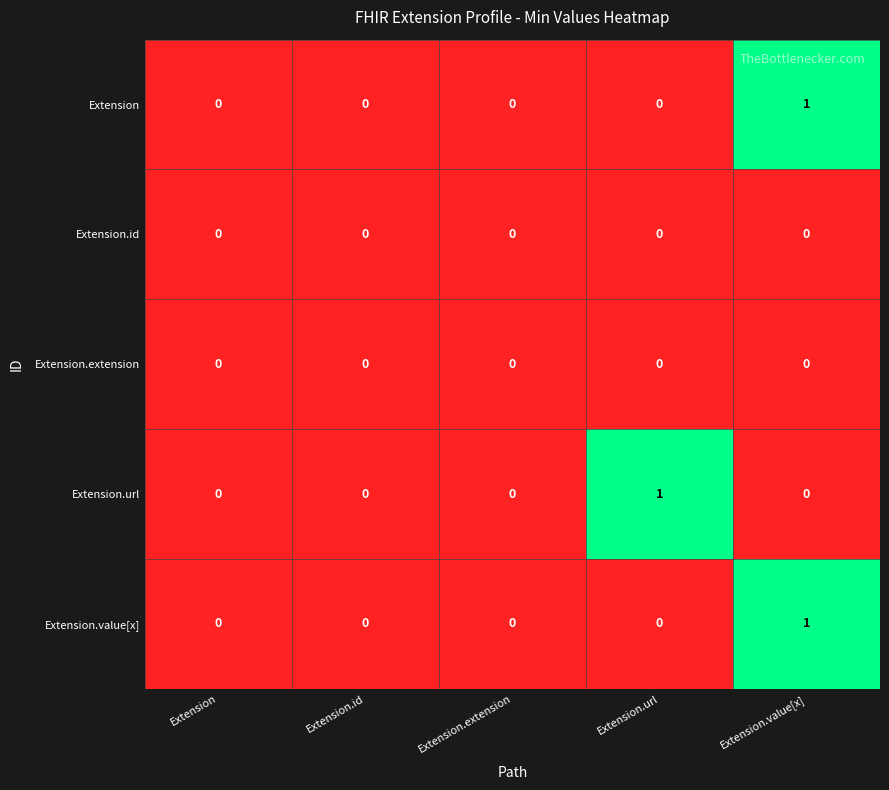

At which category is the sum across all series the highest?

Extension.value[x]